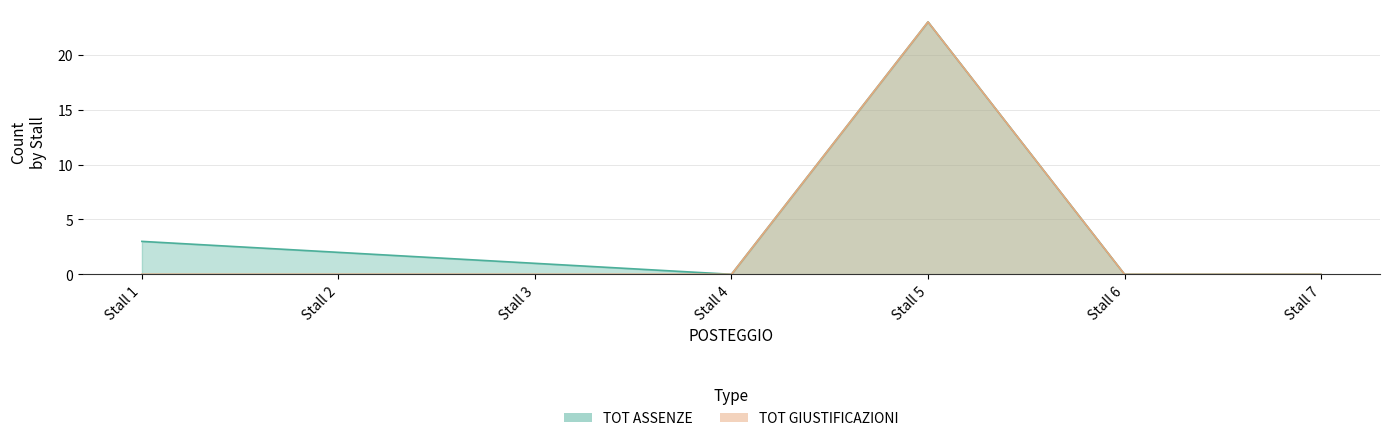

How many lines are shown in the chart?

2